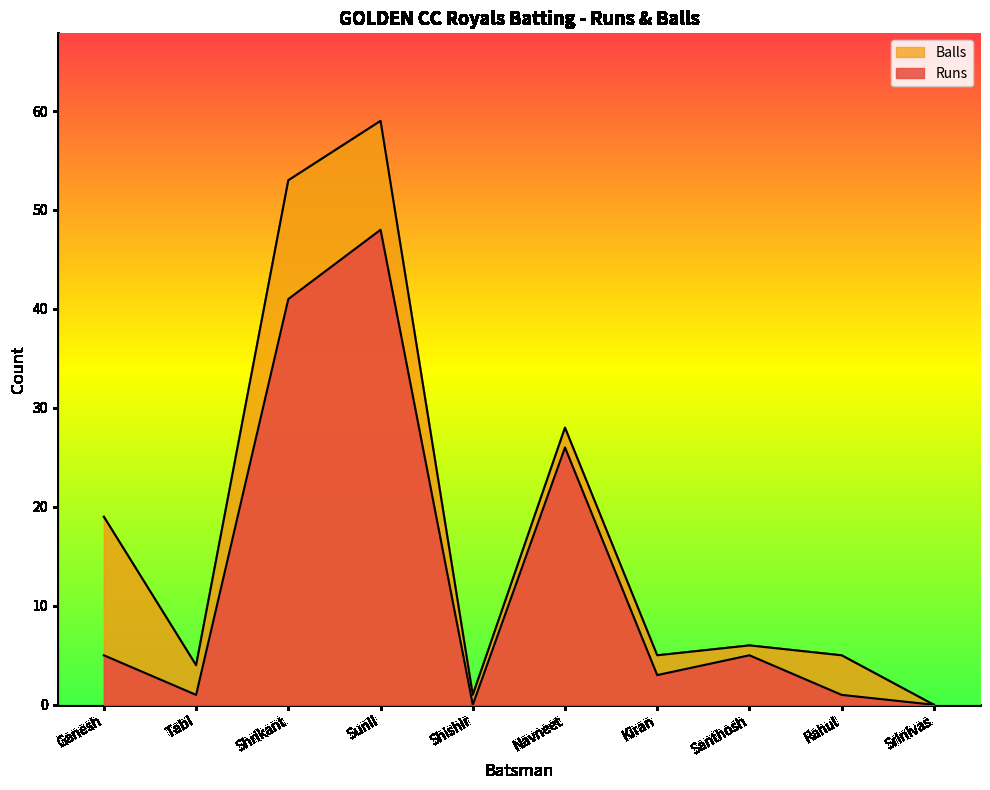

Is the value of Balls at Shishir greater than the value of Runs at Shrikant?

No